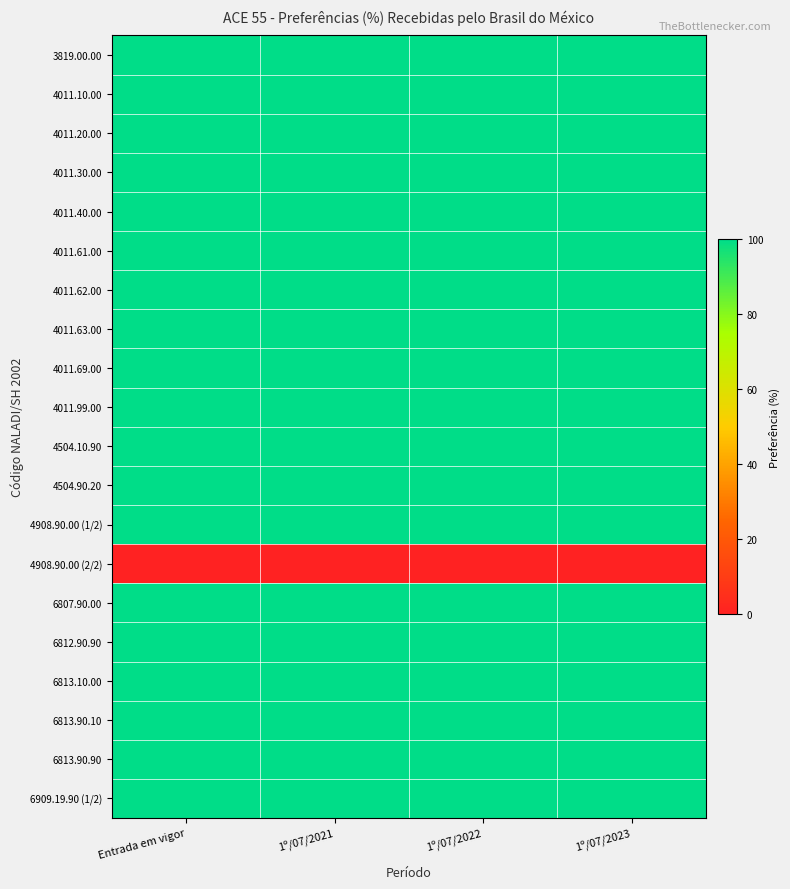

Which category has the highest value across all series?

Entrada em vigor